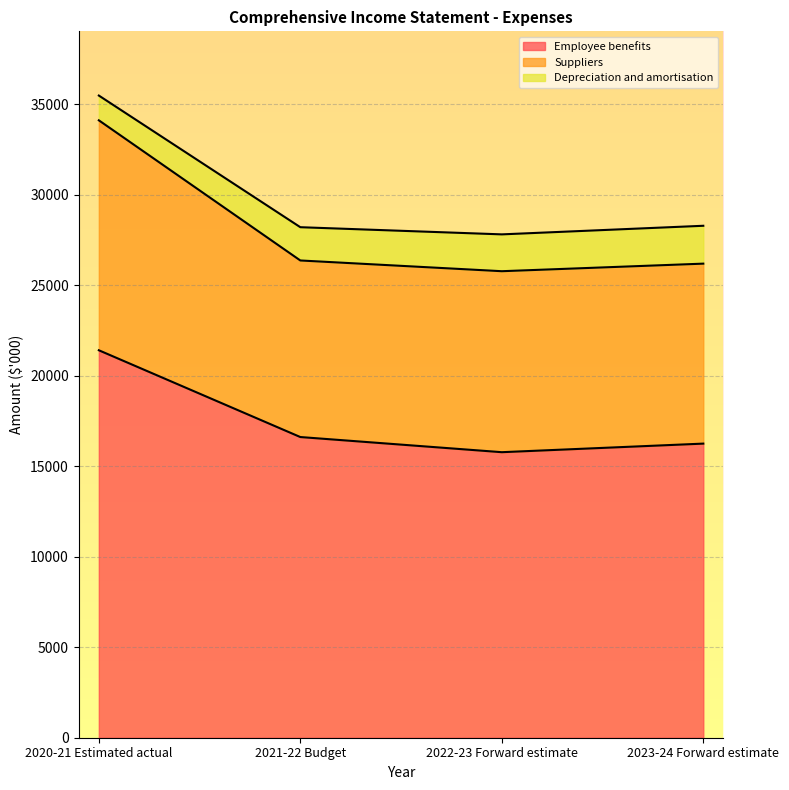

Which category has the highest value in the Employee benefits series?

2020-21 Estimated actual